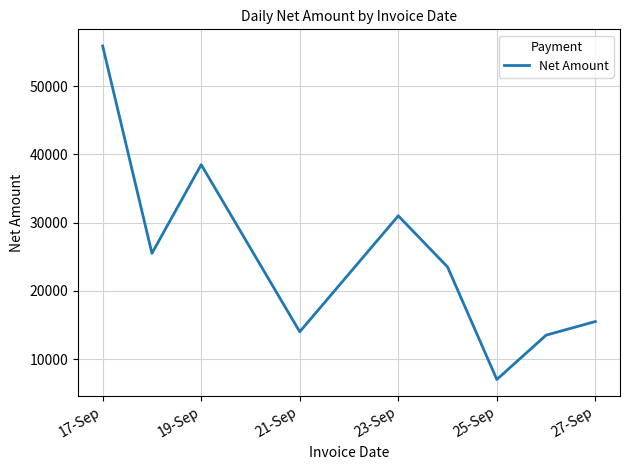

What is the difference between the maximum and minimum values?

48900